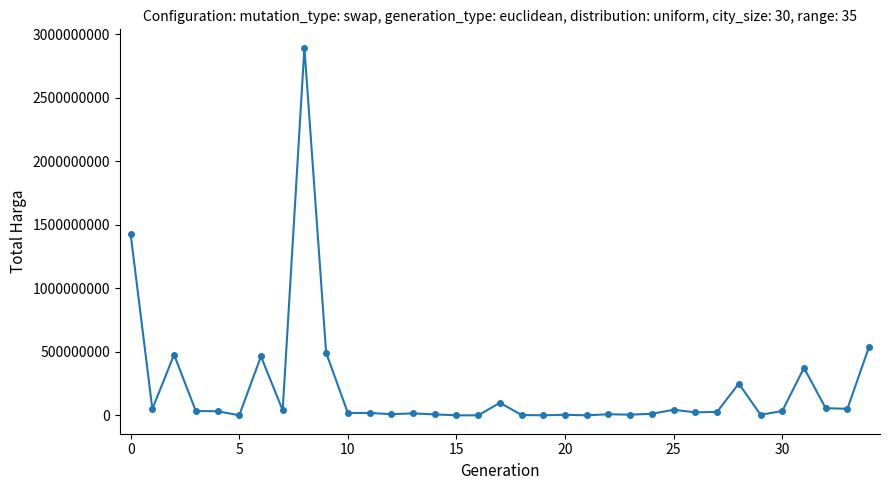

What is the maximum value shown in the chart?

2892122000